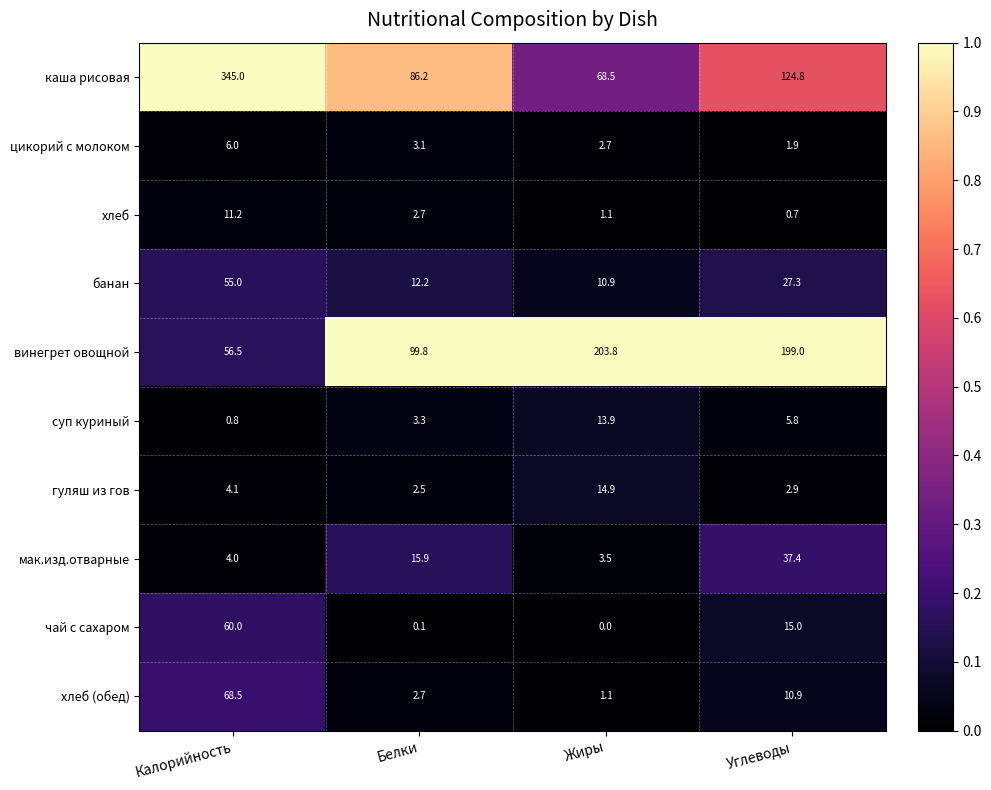

Which series has the largest total across all categories?

каша рисовая